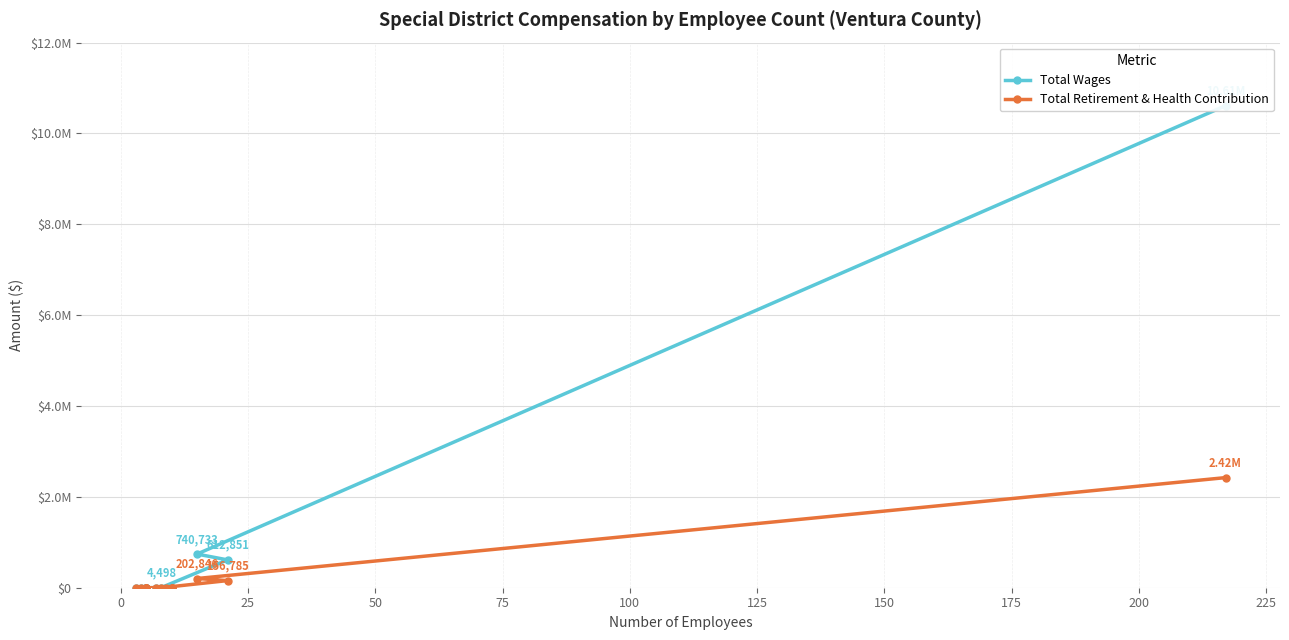

Is it true that Total Retirement & Health Contribution equals 897066 at 12?

False